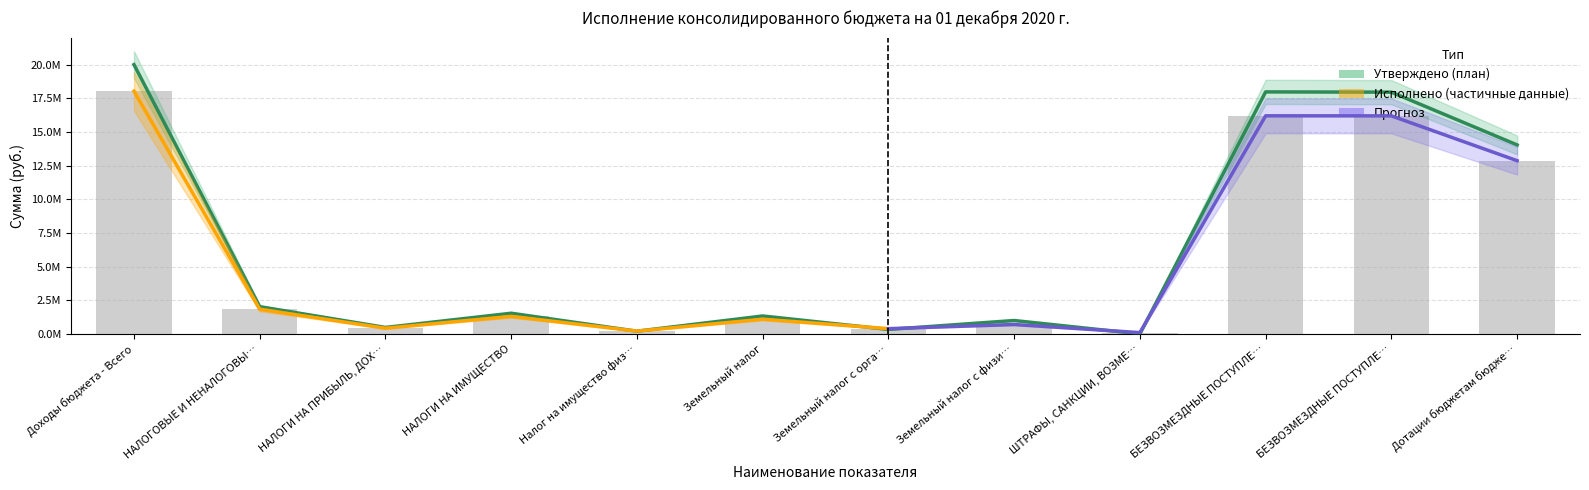

What position from the right is БЕЗВОЗМЕЗДНЫЕ ПОСТУПЛЕНИЯ?

3